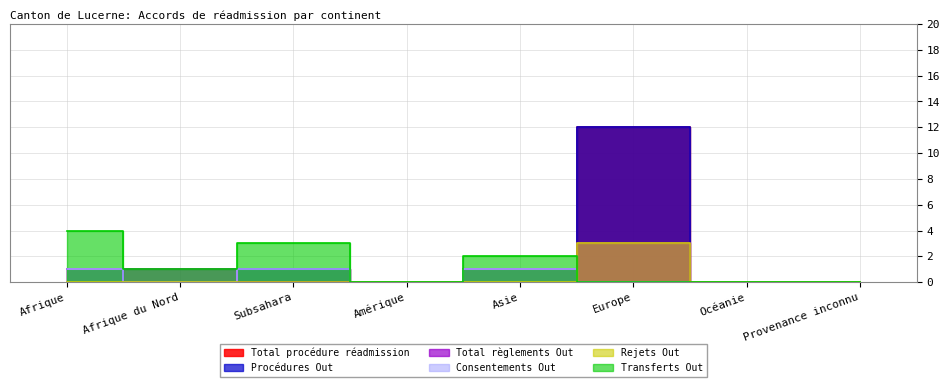

How many lines are shown in the chart?

6